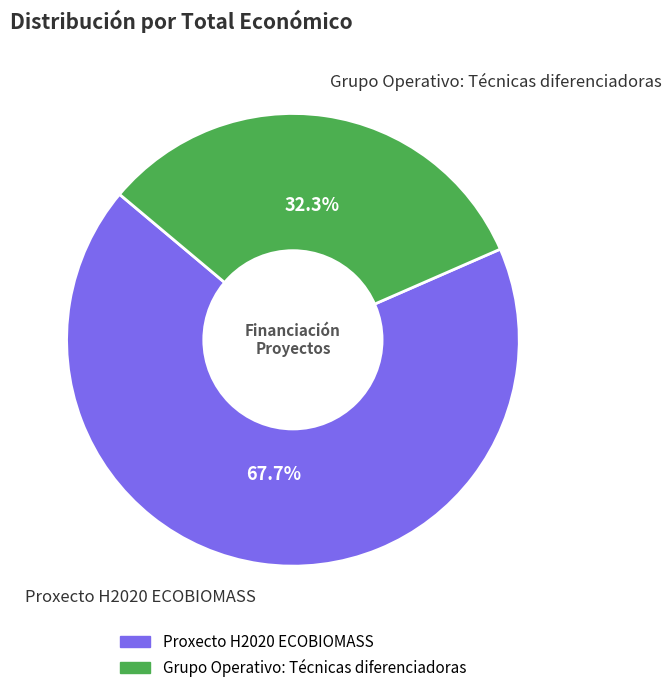

To the nearest percent, what percentage of the pie is Grupo Operativo: Técnicas diferenciadoras?

32%